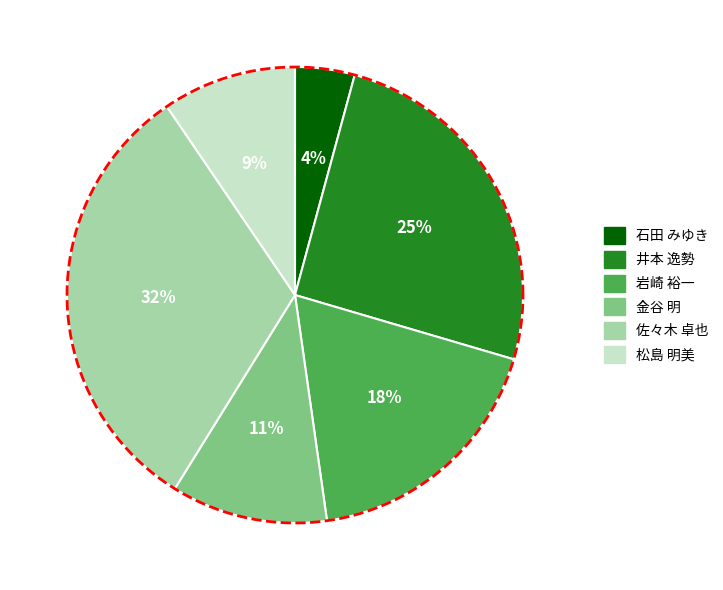

Is there any slice that represents more than half of the pie?

No